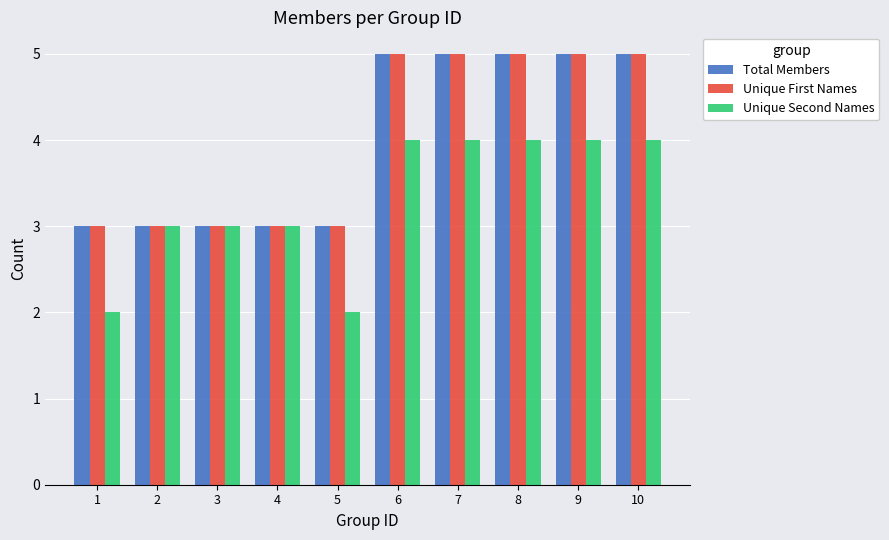

Are the bars horizontal?

No